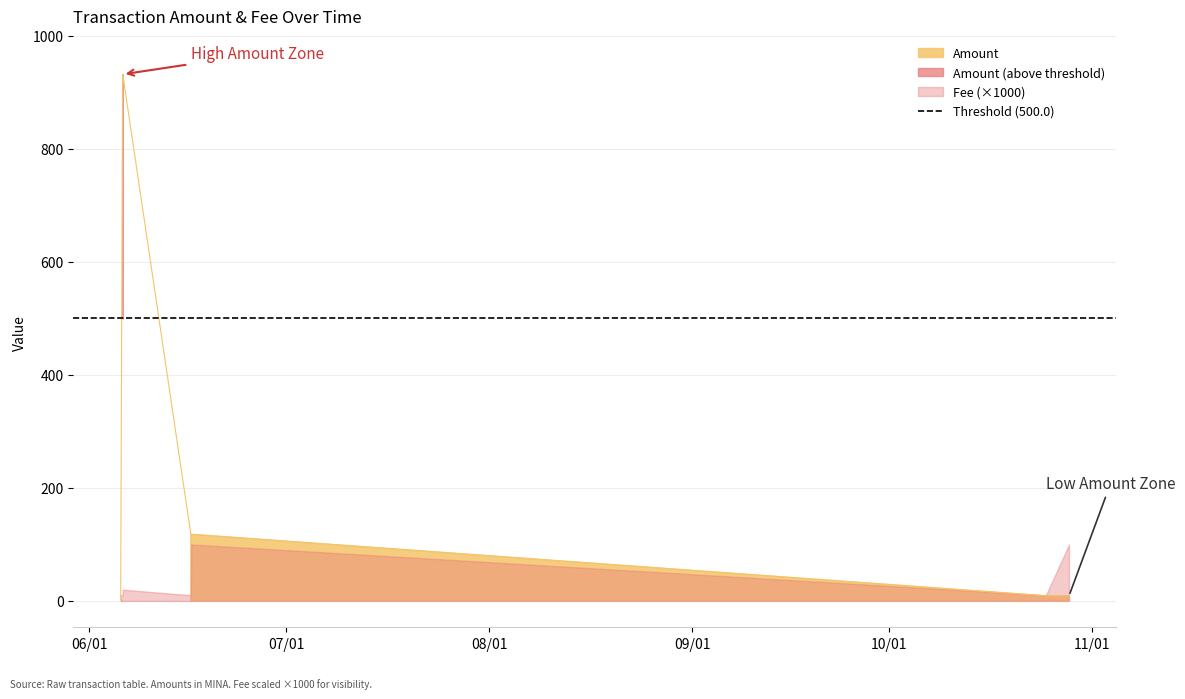

True or false: the data shows 5.7 at 2023-10-24 23:15:00.

False